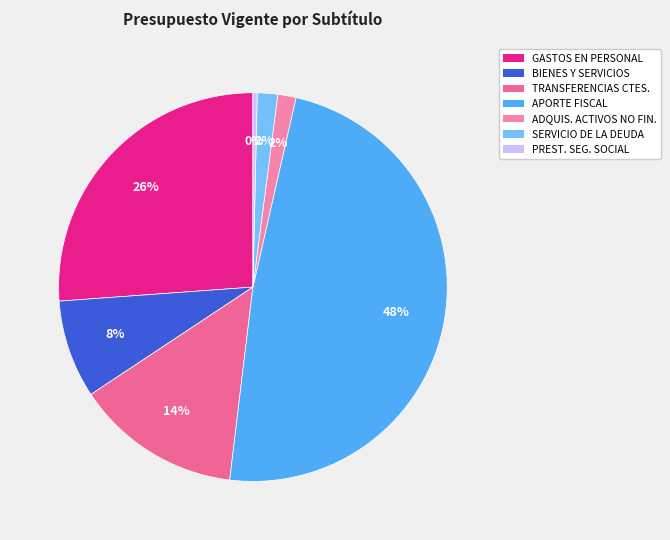

How many slices are in this pie chart?

7